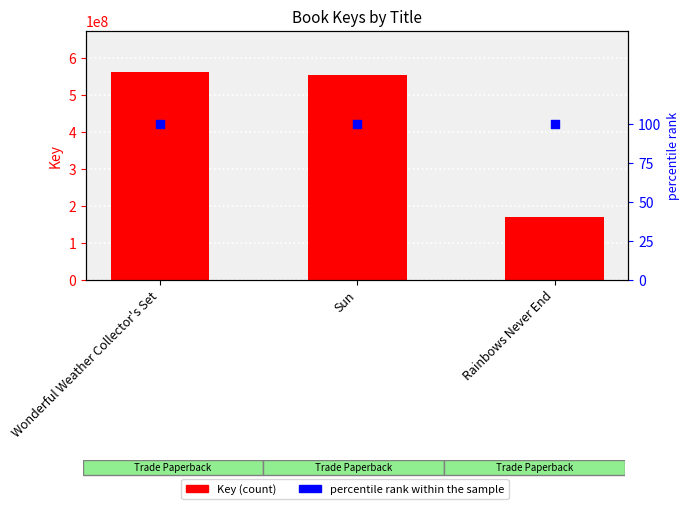

Is the value of percentile rank within the sample at Sun greater than the value of Key at Rainbows Never End?

No